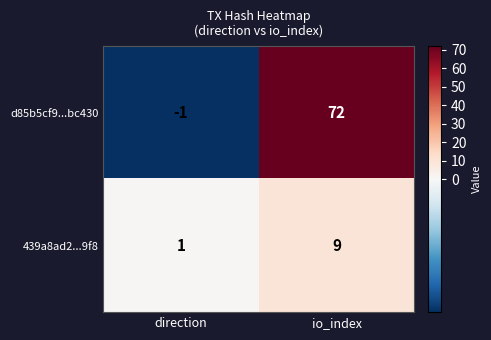

The d85b5cf9...bc430 series shows 72 at io_index. True or false?

True